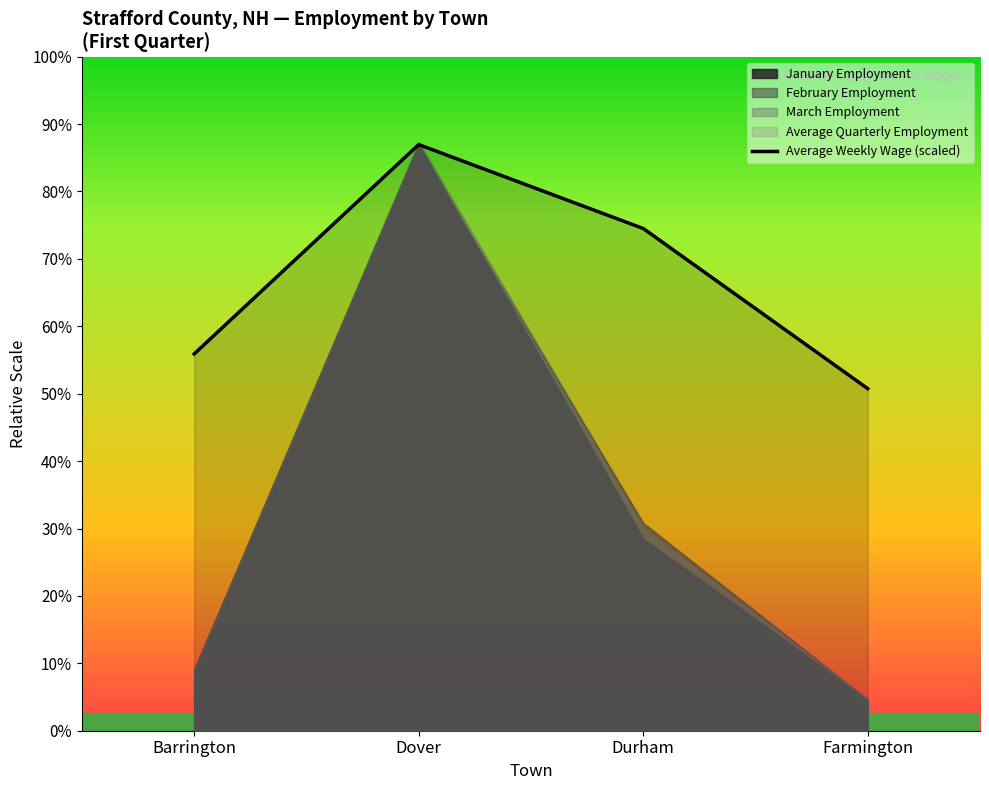

How many data points are above 15264?

2